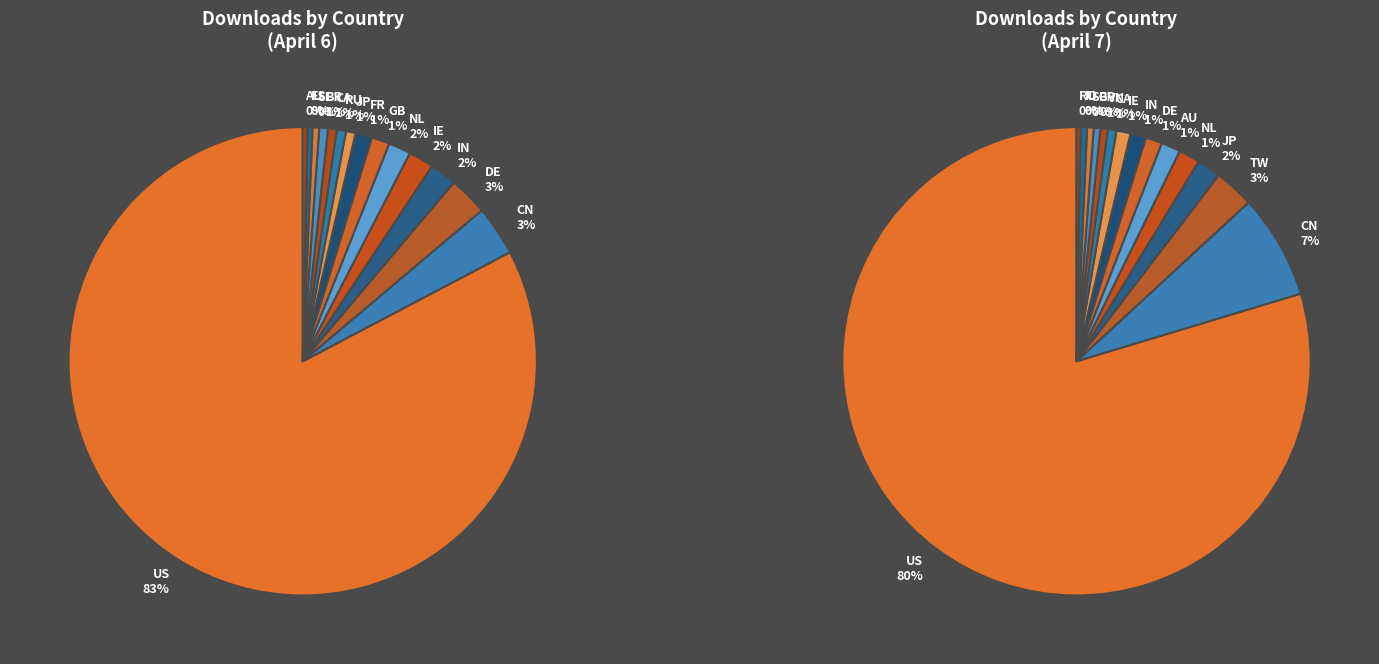

Does SE represent more than half of the total?

No